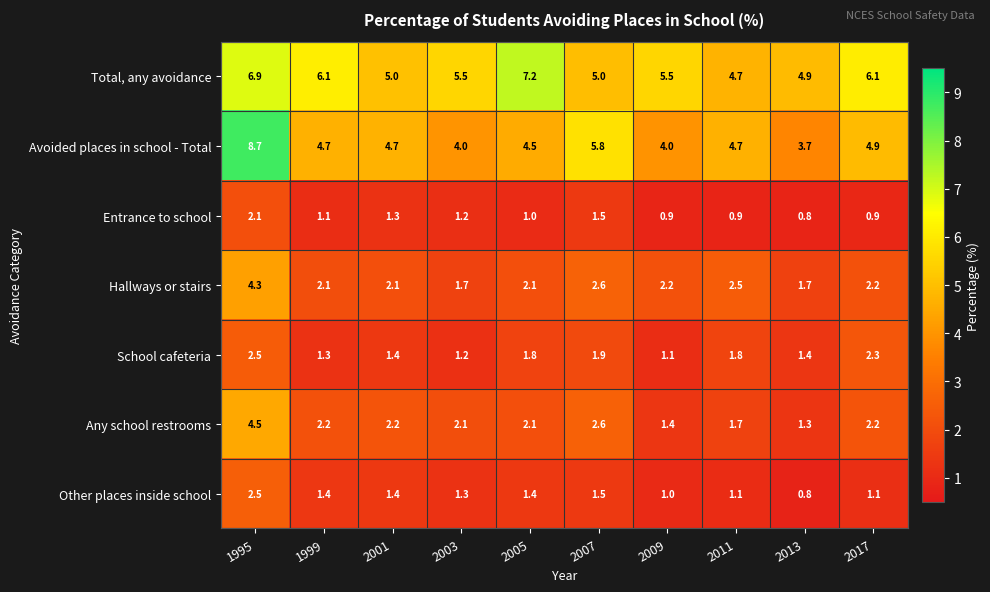

Between 1999 and 2001, which series saw the biggest shift?

Total, any avoidance